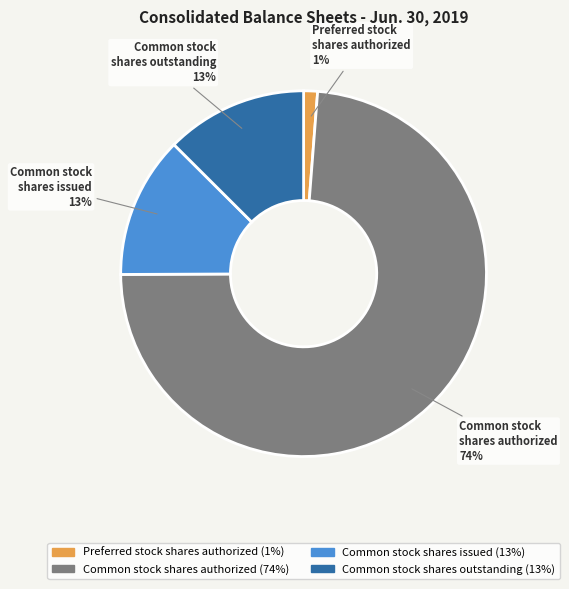

To the nearest percent, what is the combined percentage of Common stock shares outstanding and Preferred stock shares authorized?

14%